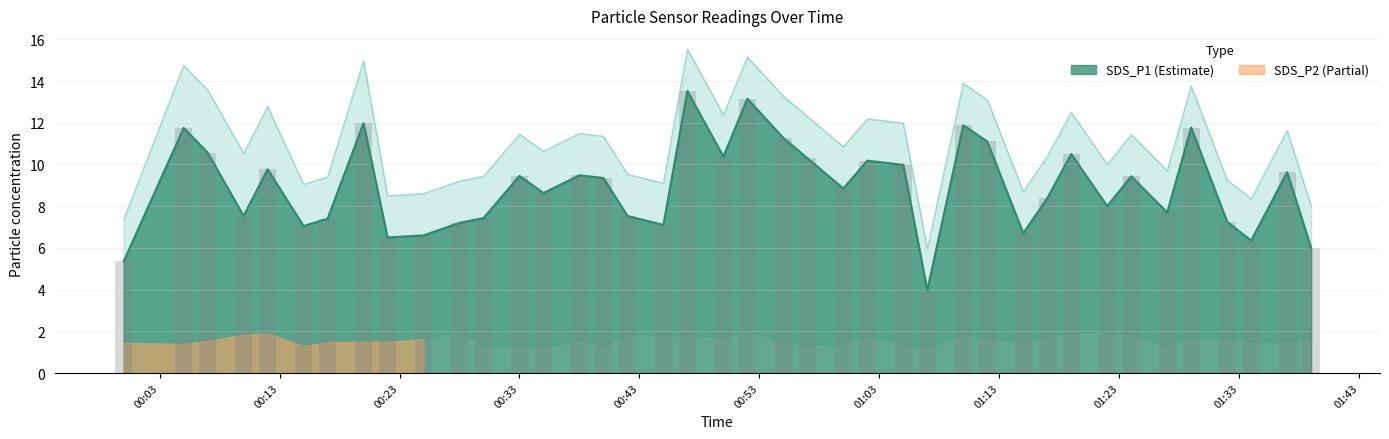

What is the lowest value of the SDS_P1 (Estimate) series?

4.0